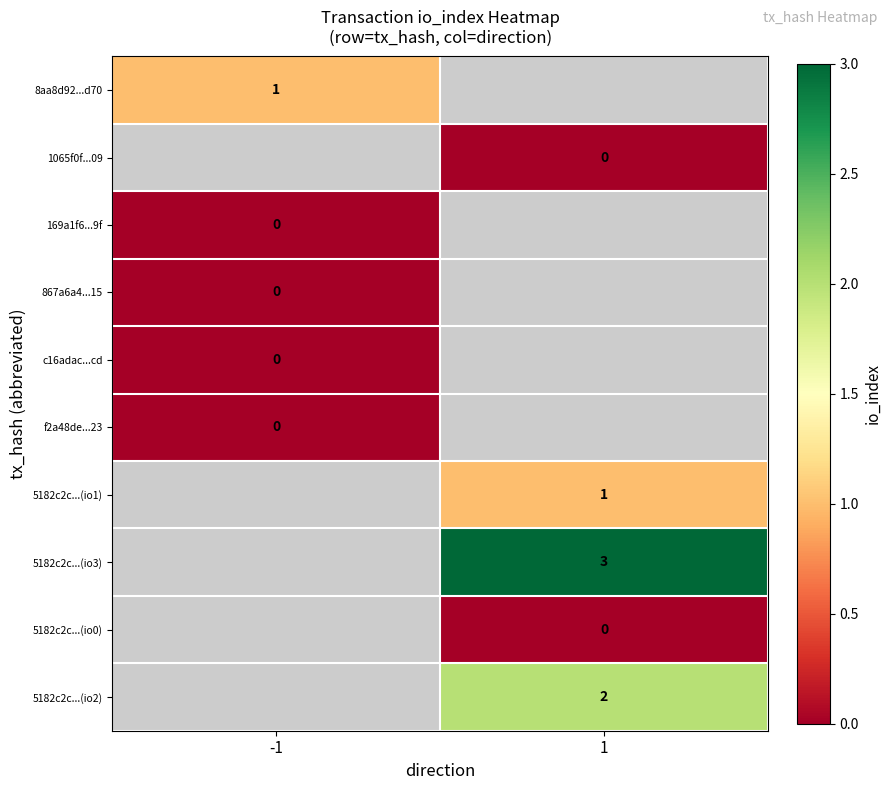

The value of 5182c2c...(io1) at 1 is 1. True or false?

True